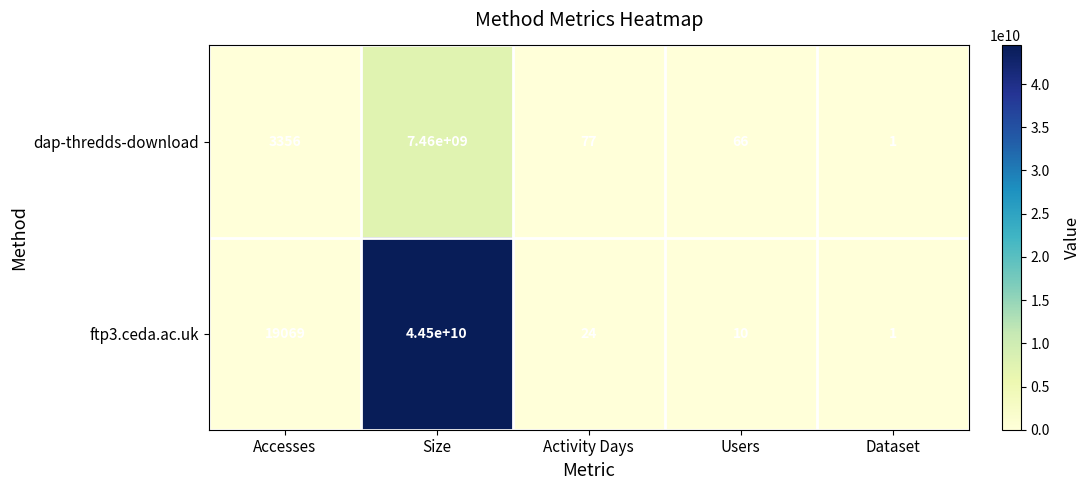

List the series in order of their peak value, lowest first.

dap-thredds-download, ftp3.ceda.ac.uk